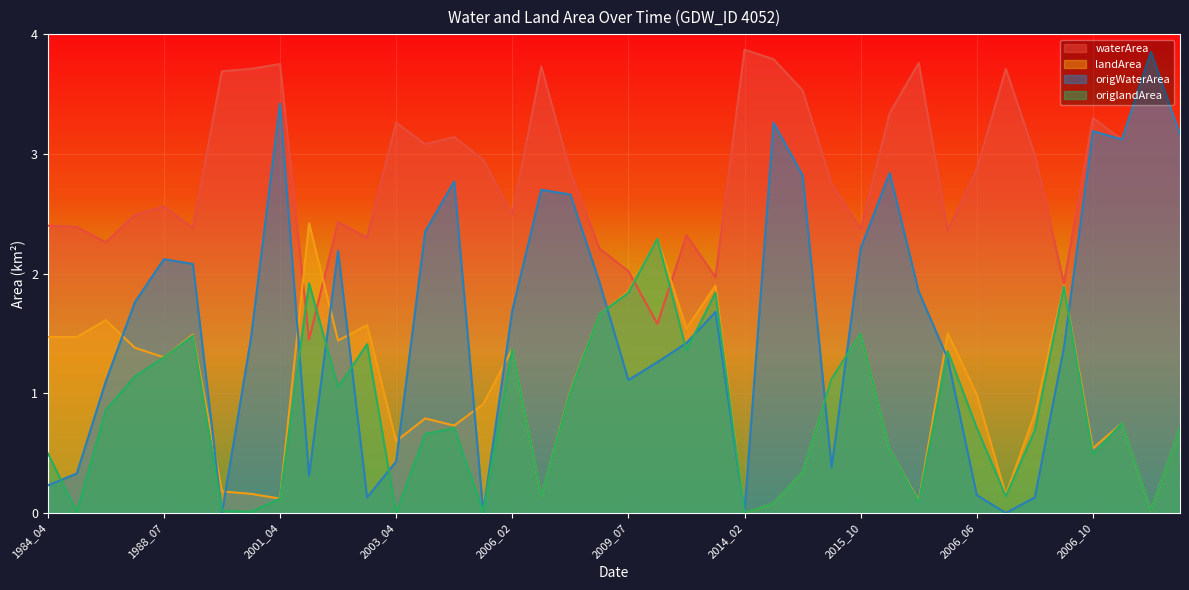

What is the sum of all waterArea values?

114.1